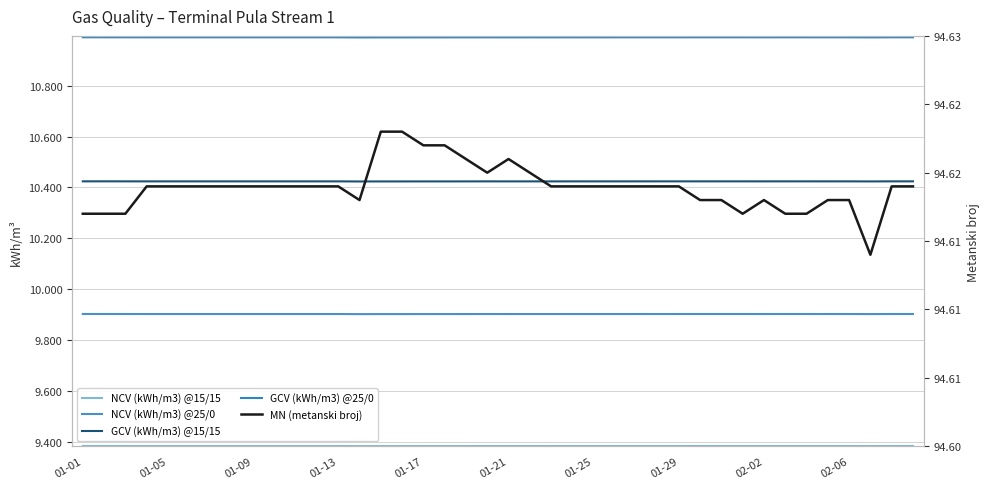

Which series has the largest total across all categories?

MN (metanski broj)